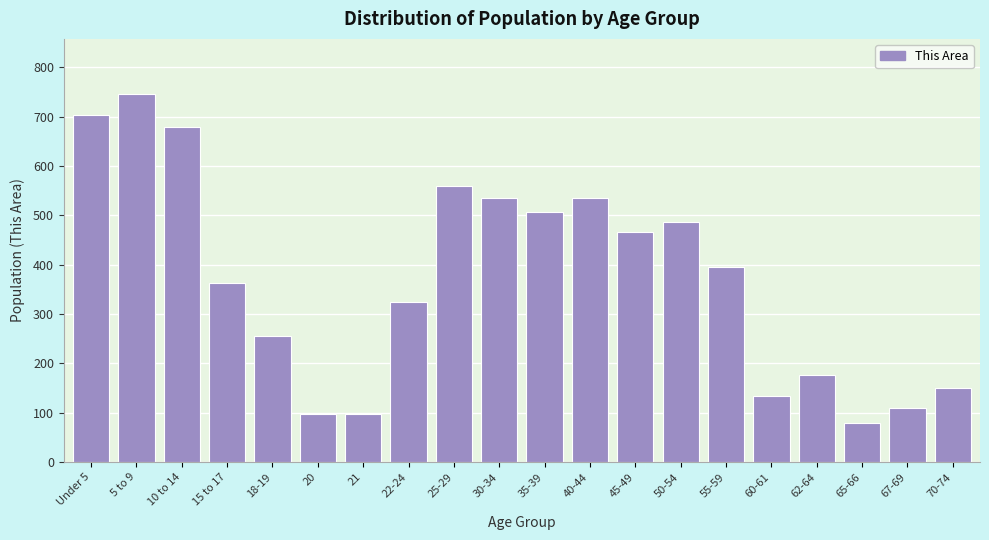

What is the difference between the second highest and second lowest values?

607